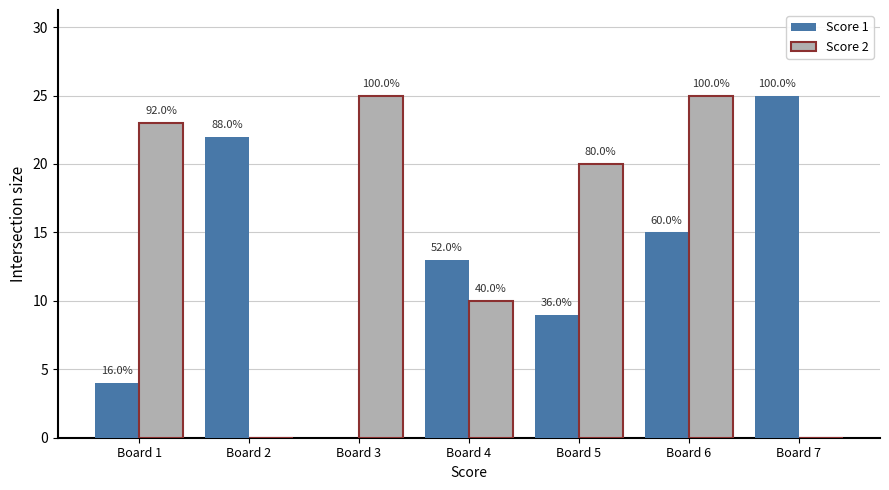

What is the total value across all series at Board 5?

29